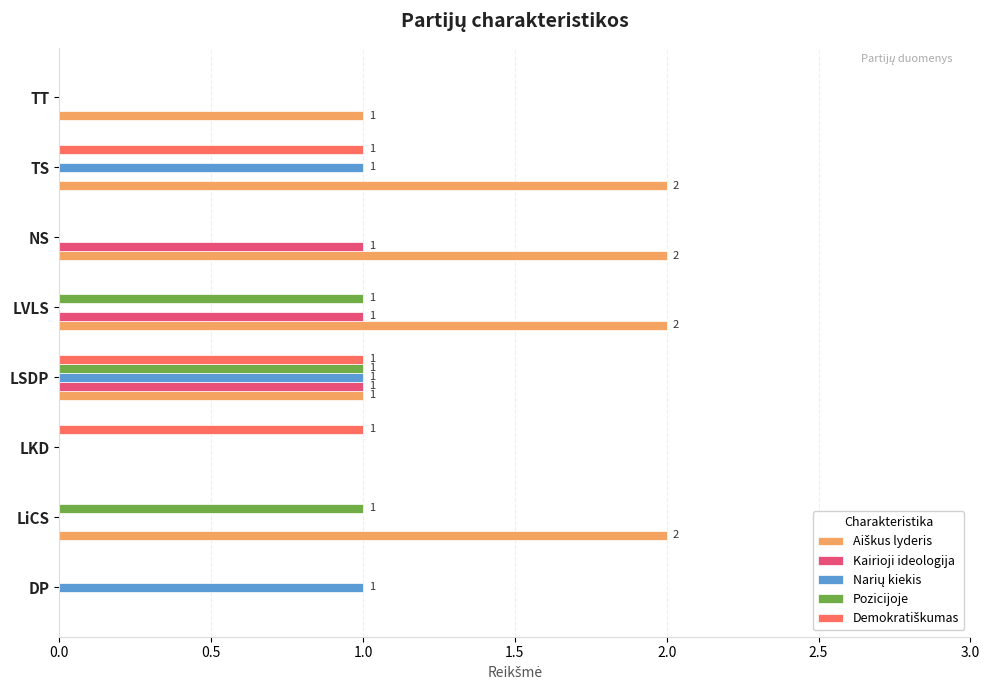

At which category is the sum across all series the highest?

LSDP